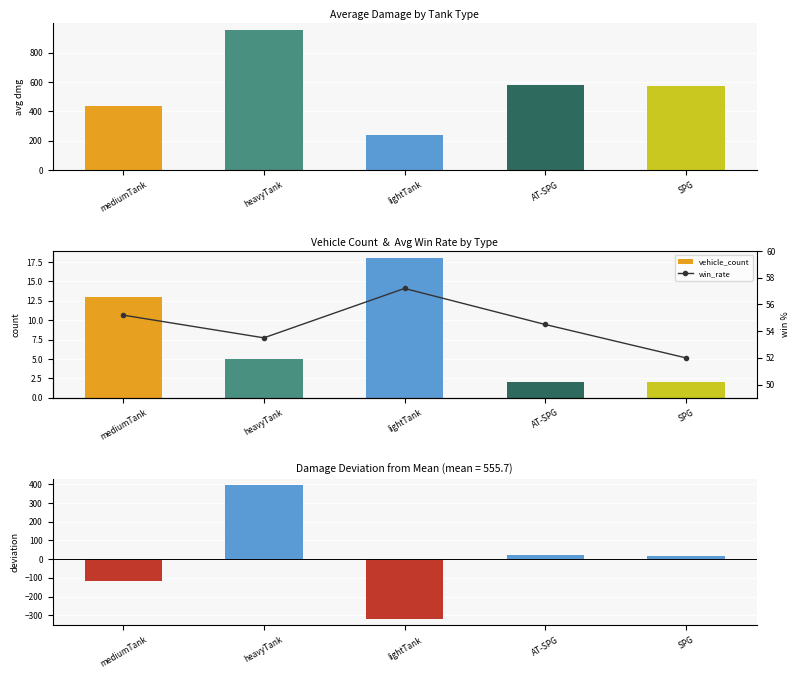

True or false: vehicle_count has a value of 22 at mediumTank.

False